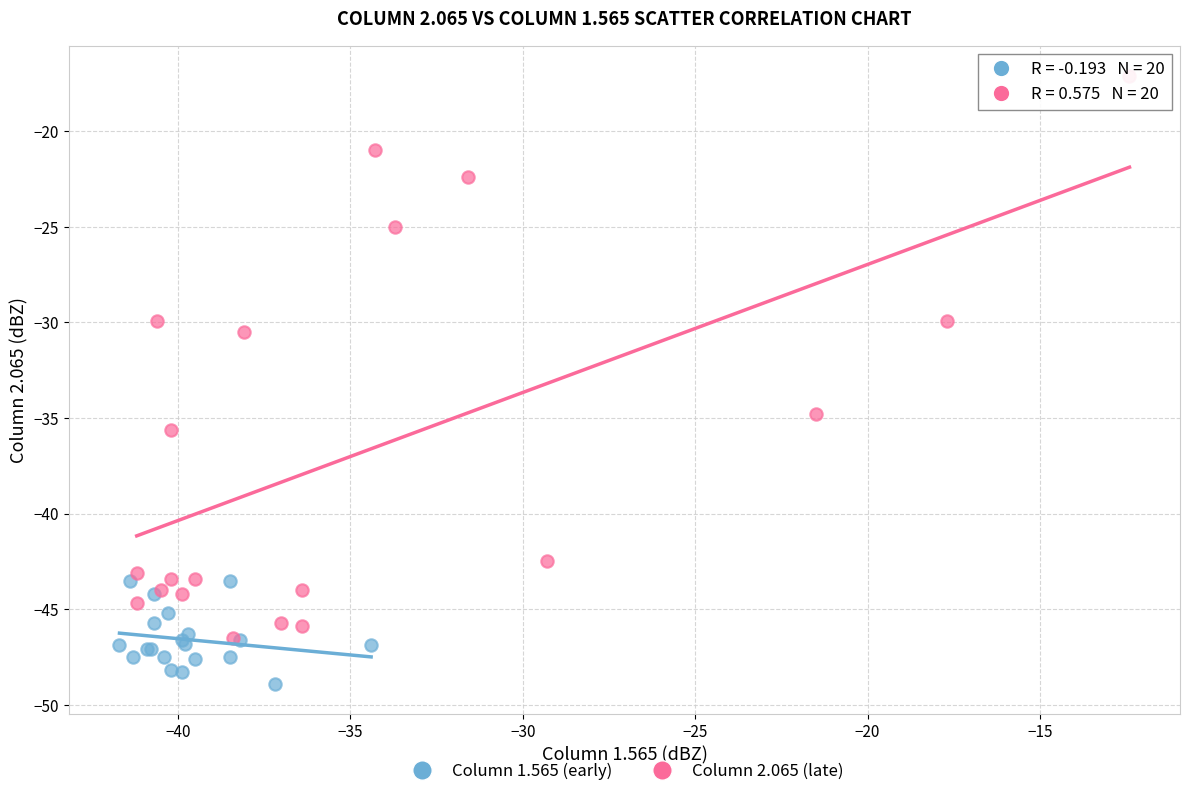

Which series has the largest Y range (max minus min)?

Column 2.065 (late)